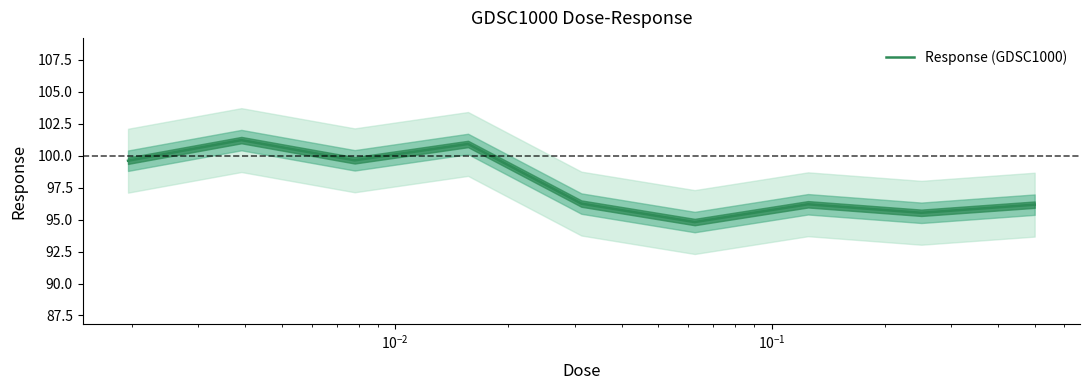

What is the lowest value of the Response (GDSC1000) series?

94.8